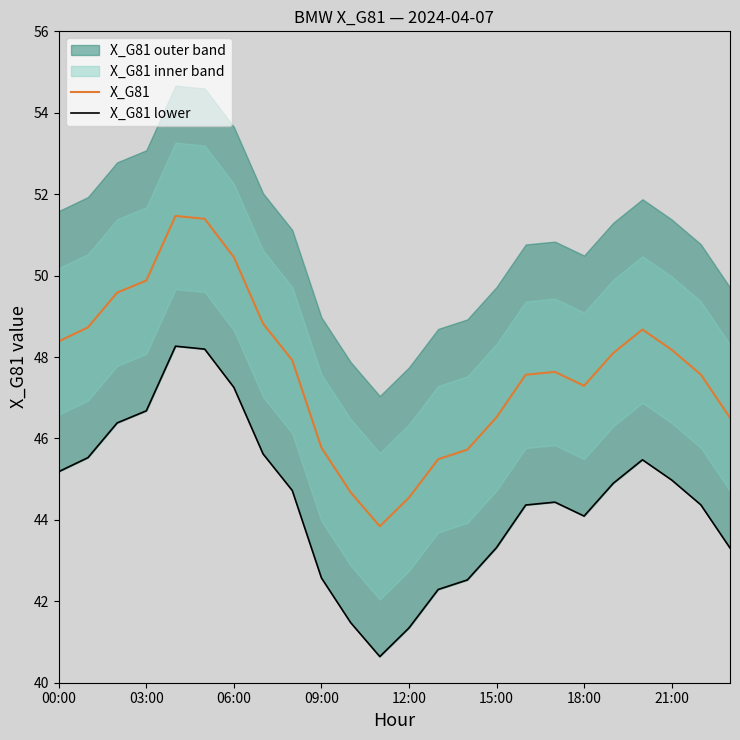

What value does the X_G81 series have at 19?

48.1